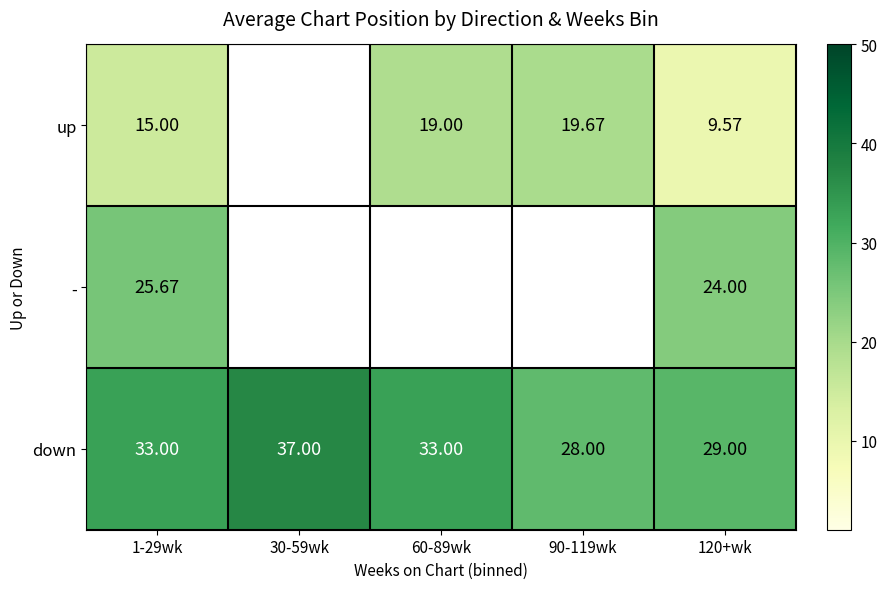

What is the difference between the maximum and minimum values in the down series?

9.0